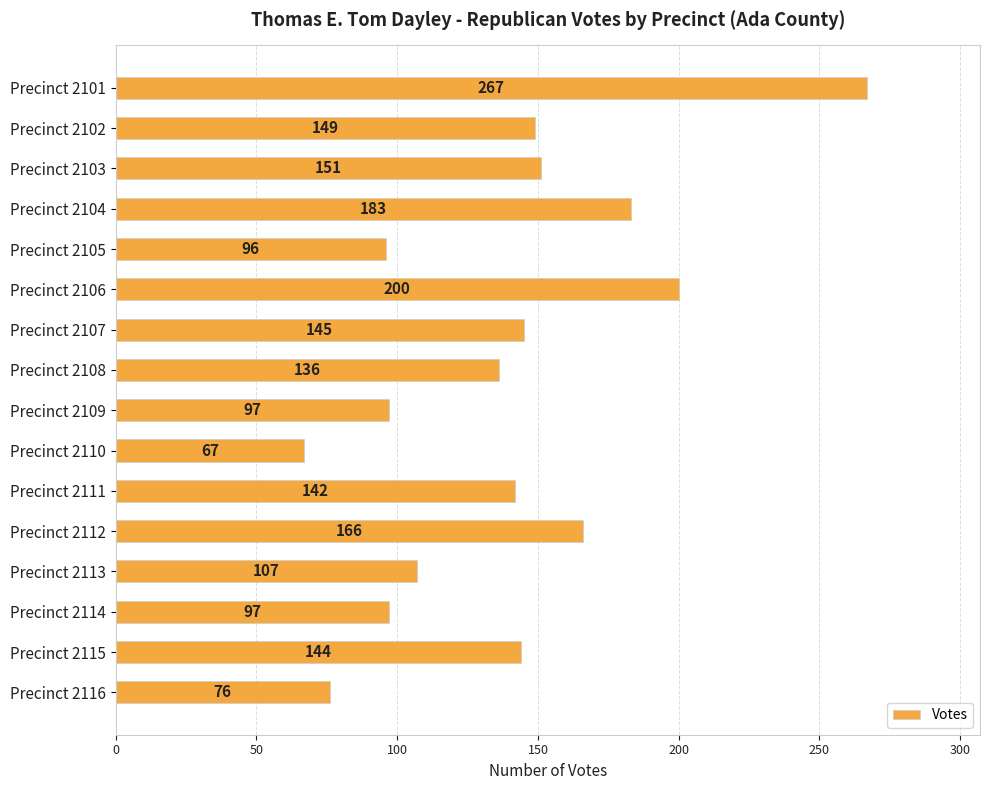

Reading top to bottom, transcribe all the data shown in this chart.

Precinct 2101=267	Precinct 2102=149	Precinct 2103=151	Precinct 2104=183	Precinct 2105=96	Precinct 2106=200	Precinct 2107=145	Precinct 2108=136	Precinct 2109=97	Precinct 2110=67	Precinct 2111=142	Precinct 2112=166	Precinct 2113=107	Precinct 2114=97	Precinct 2115=144	Precinct 2116=76